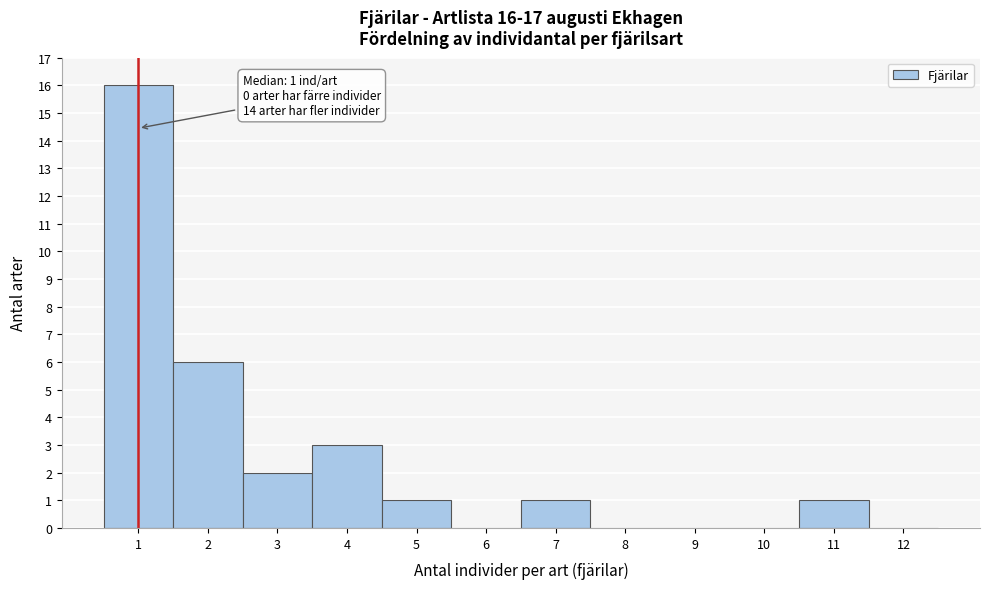

Which range on the x-axis has the tallest bar?

0.5 to 1.5